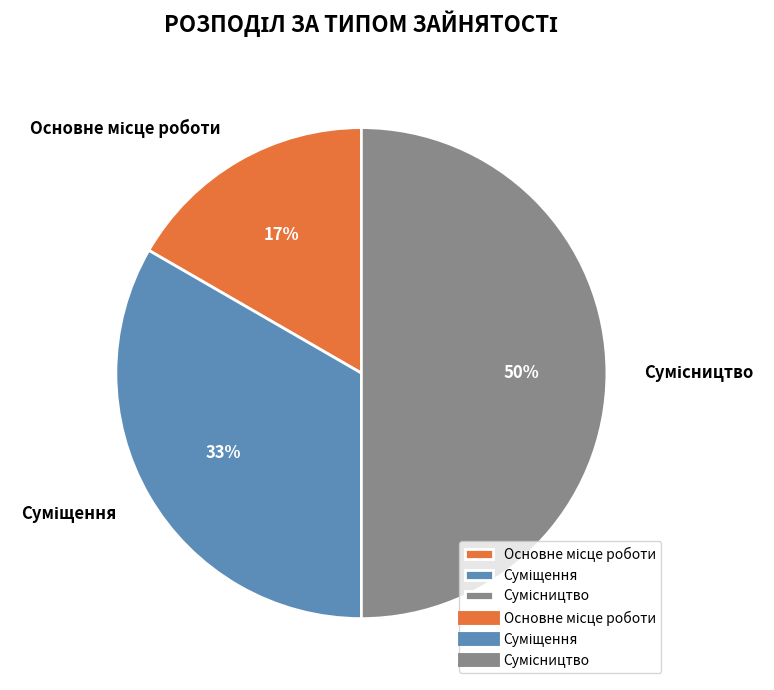

To the nearest percent, what is the difference between the largest and smallest slice percentages?

33%